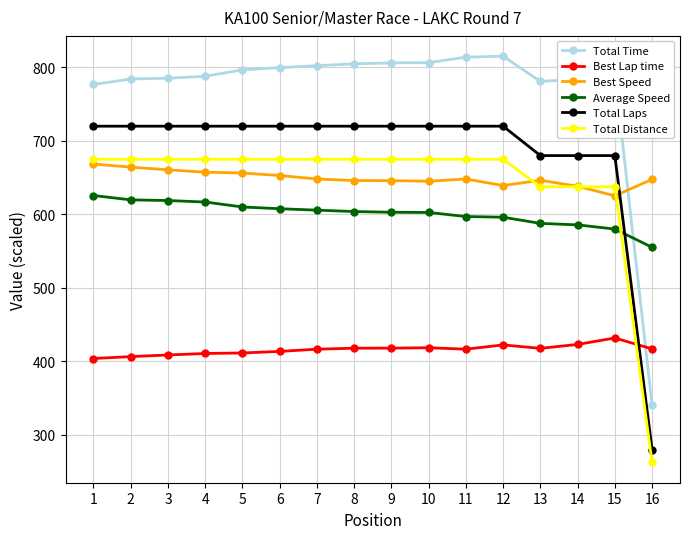

Which series has the largest range (max minus min)?

Total Time